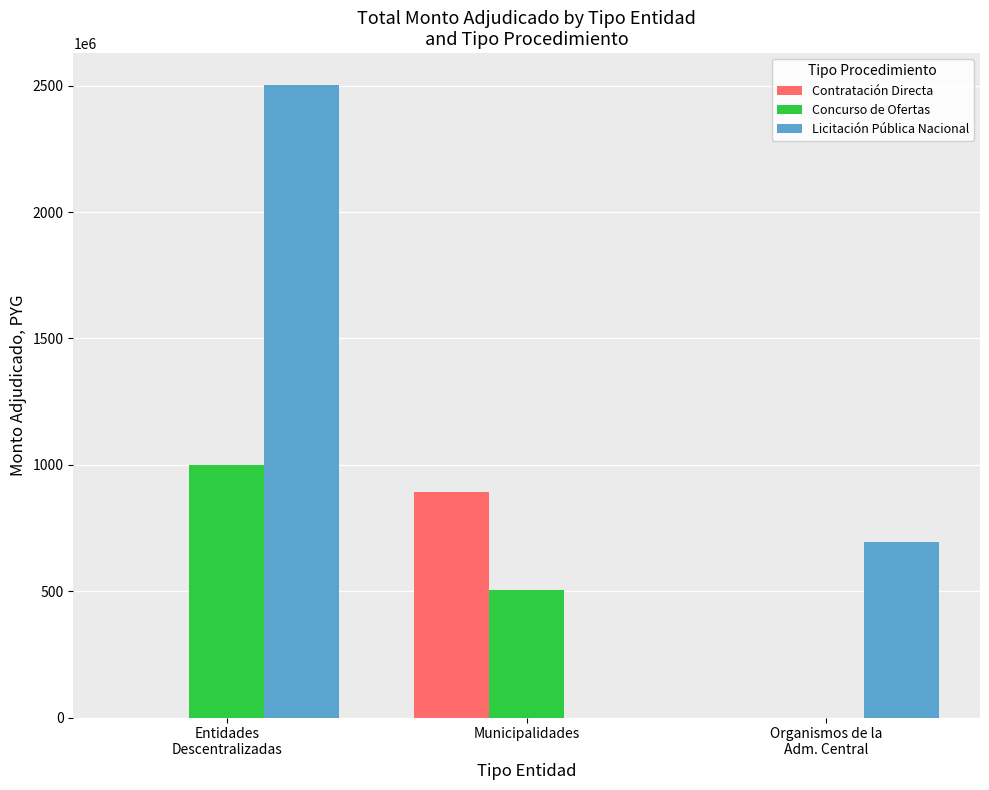

What is the sum of all Concurso de Ofertas values?

1502549300